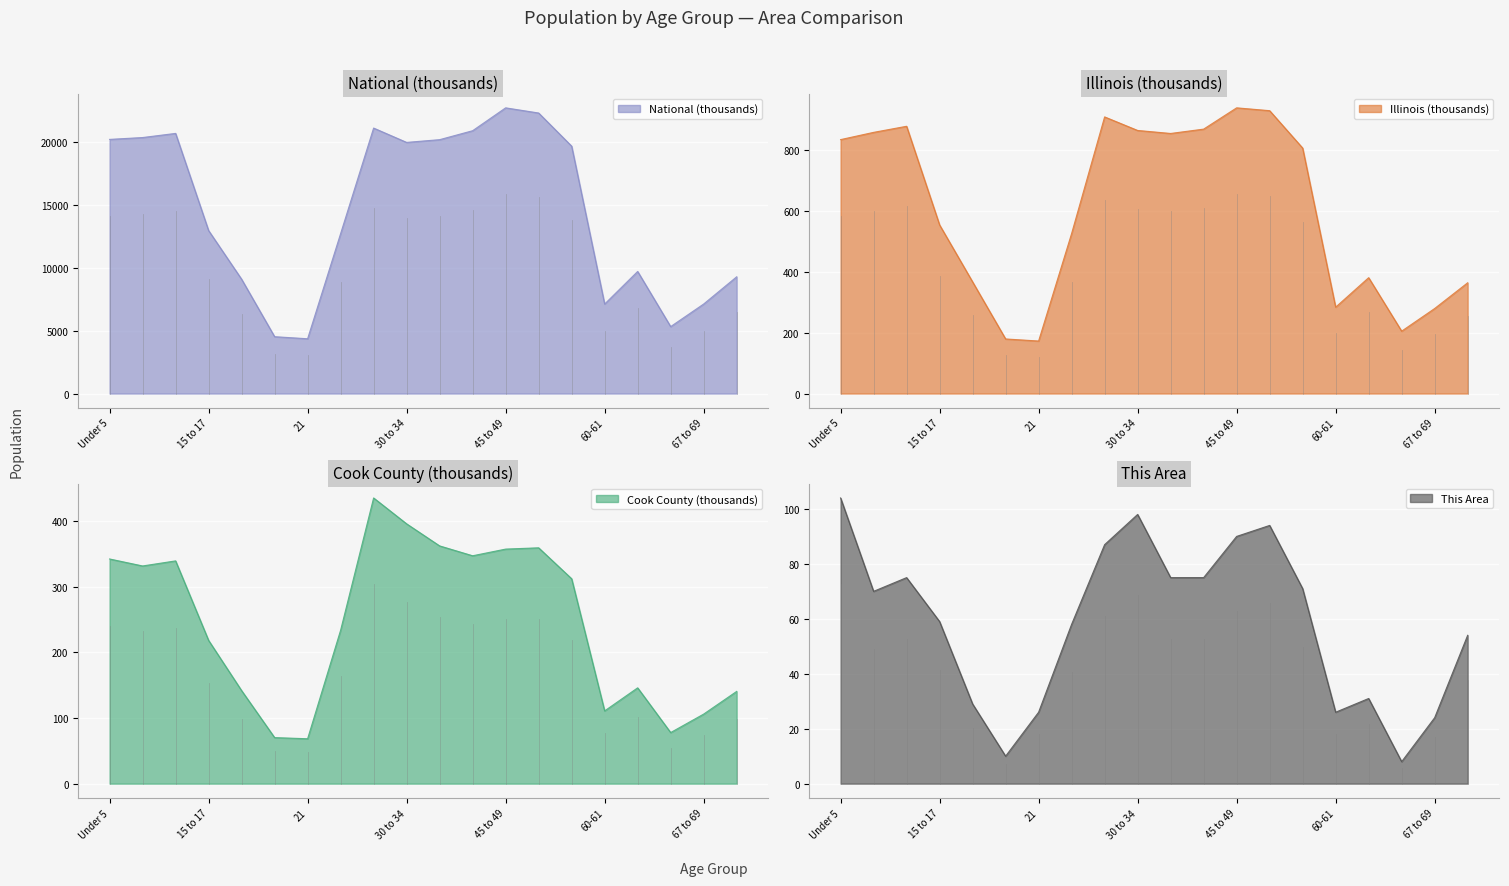

True or false: National has a value of 21101.8 at 25 to 29.

True